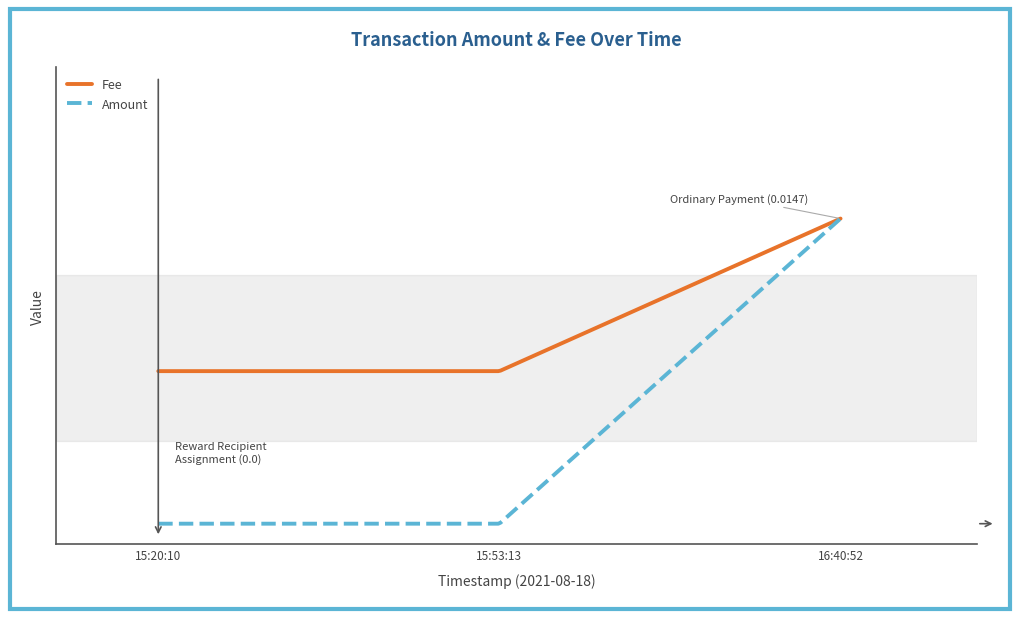

List the series in order of their overall mean, lowest first.

Amount, Fee